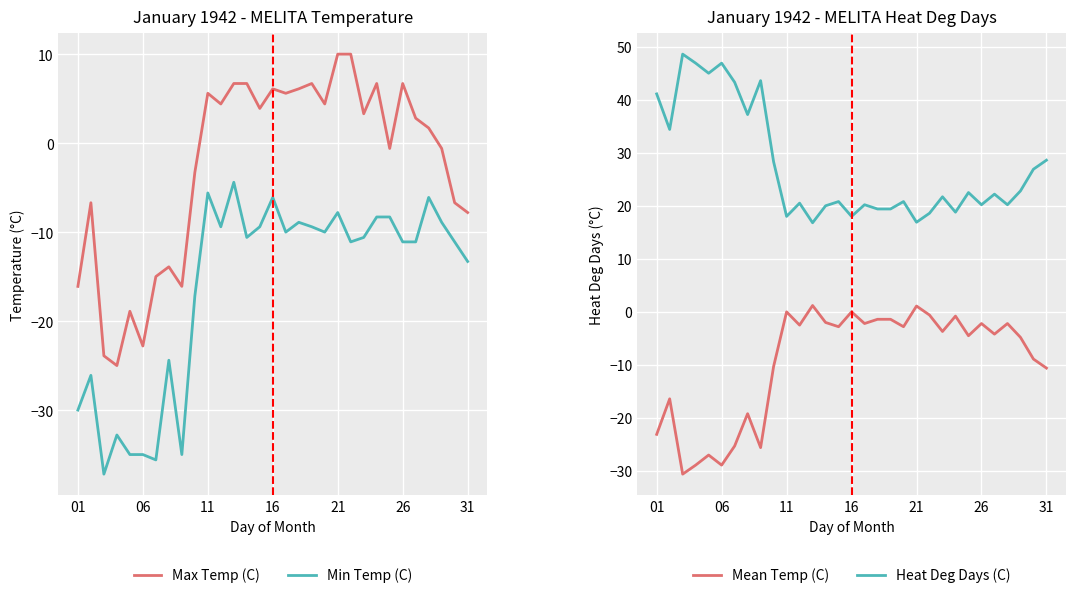

What is the greatest value displayed?

48.6